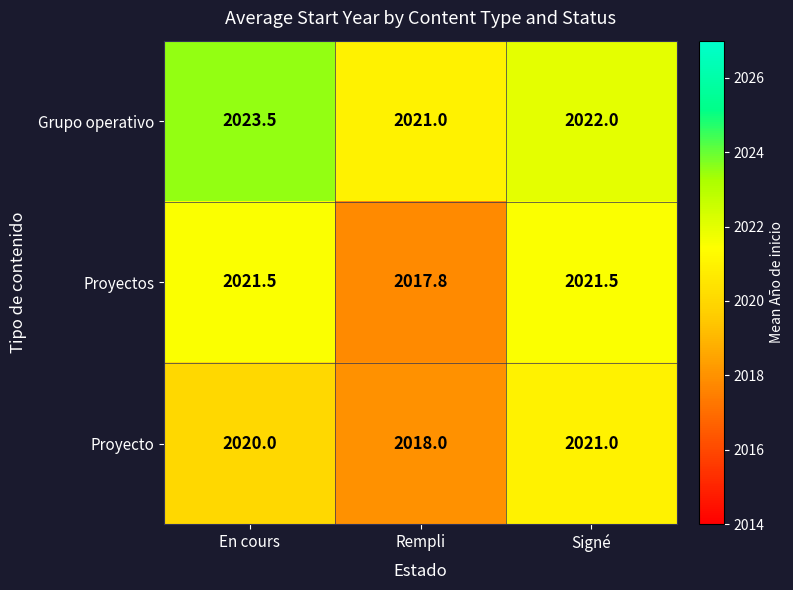

Is it true that Grupo operativo equals 3134.0 at En cours?

False